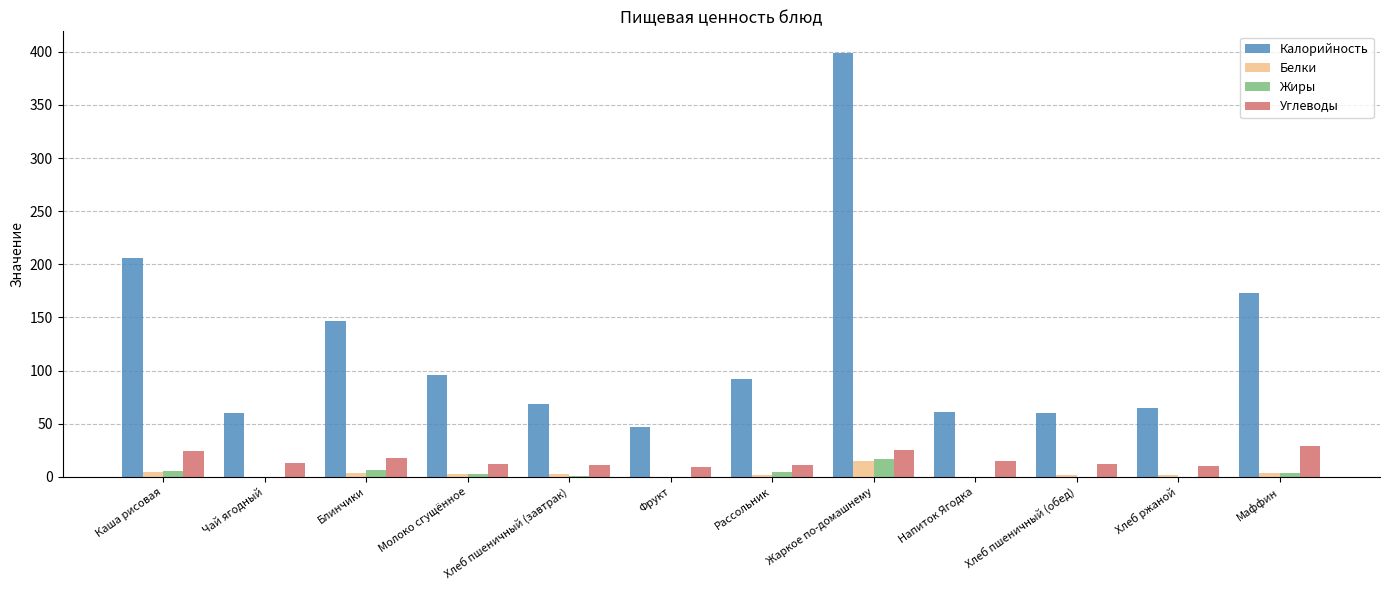

At which category is the sum across all series the highest?

Жаркое по-домашнему